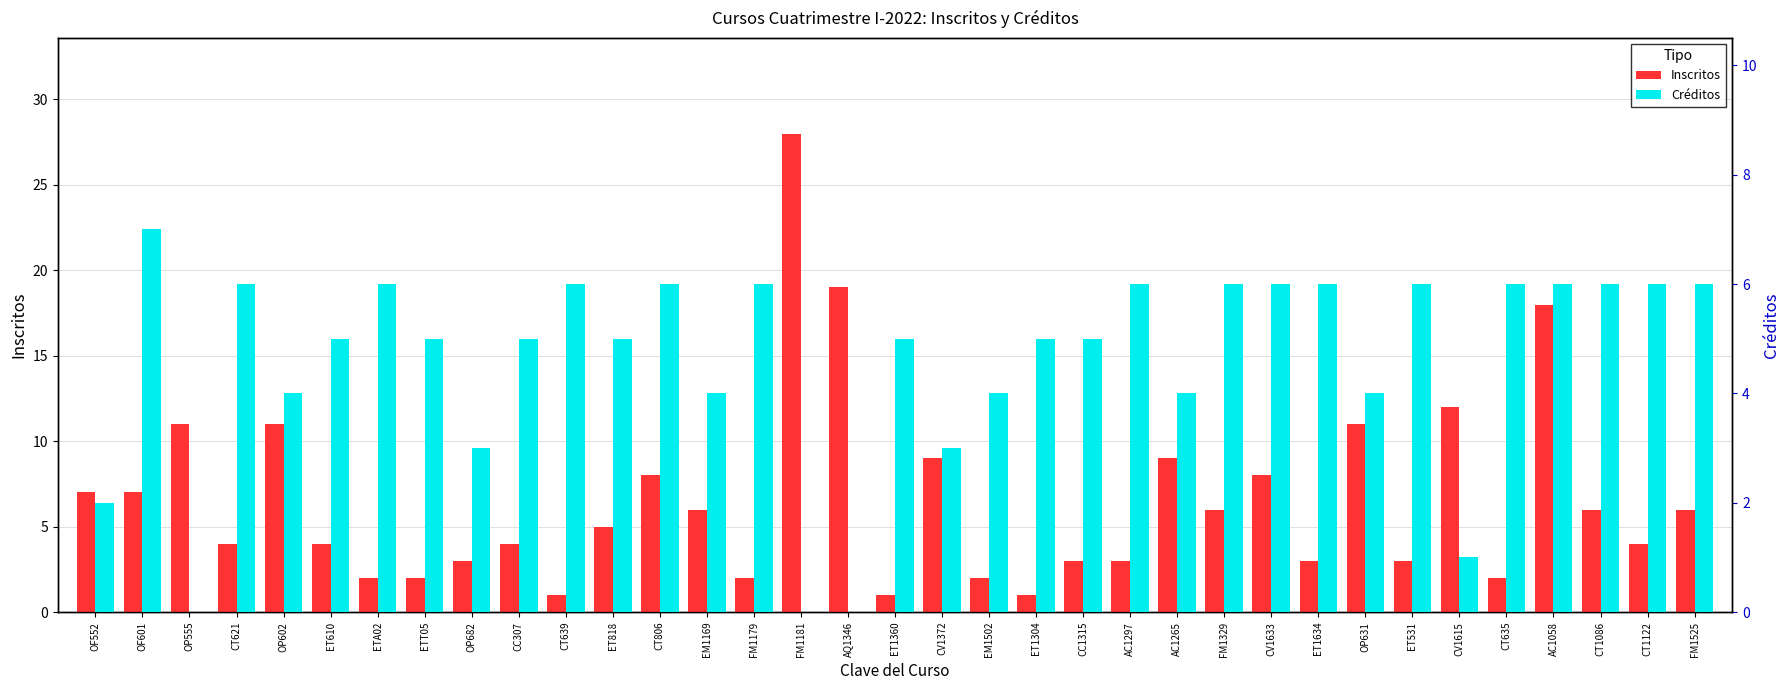

Count the number of data series in this chart.

2